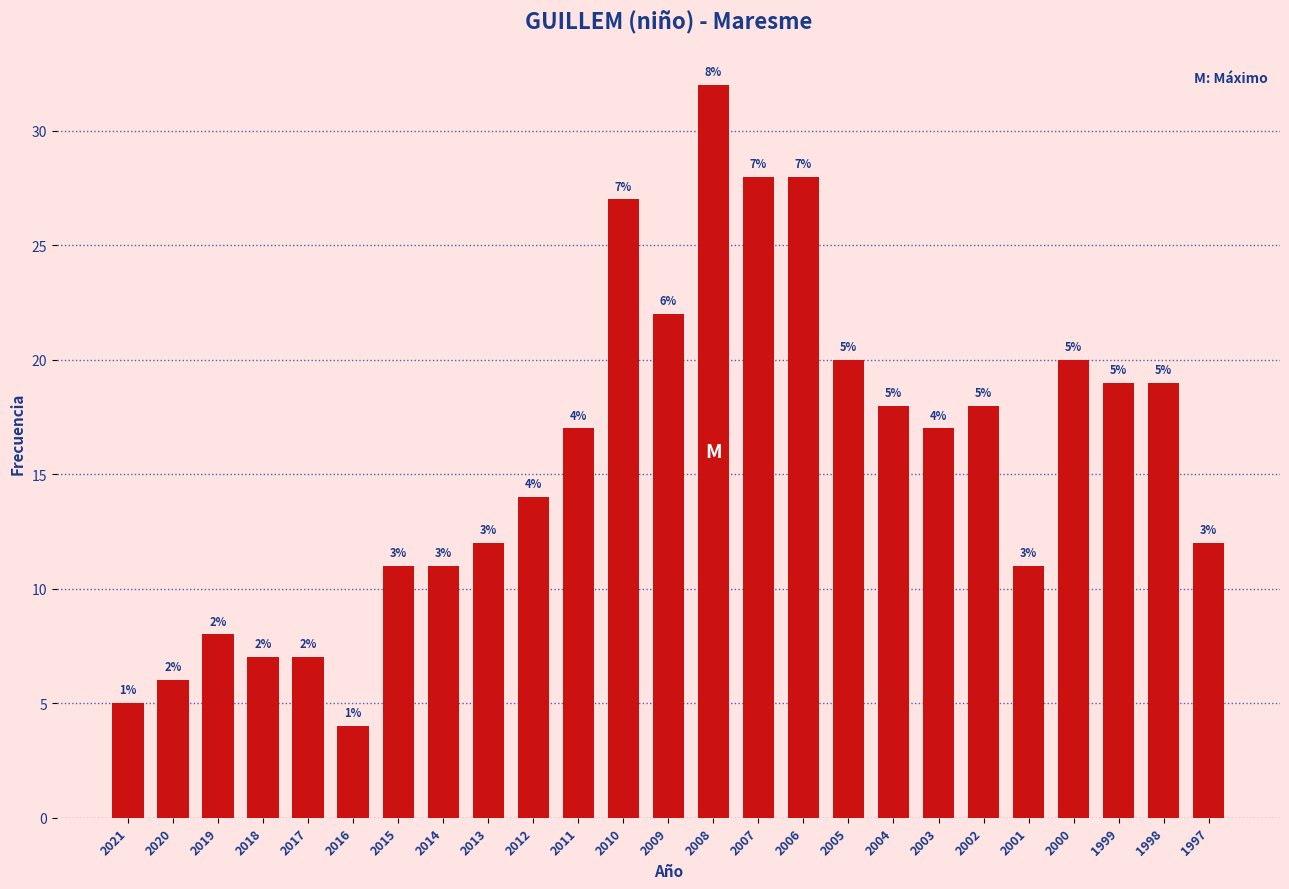

Reading right to left, what are all the values shown in this chart?

12	19	19	20	11	18	17	18	20	28	28	32	22	27	17	14	12	11	11	4	7	7	8	6	5